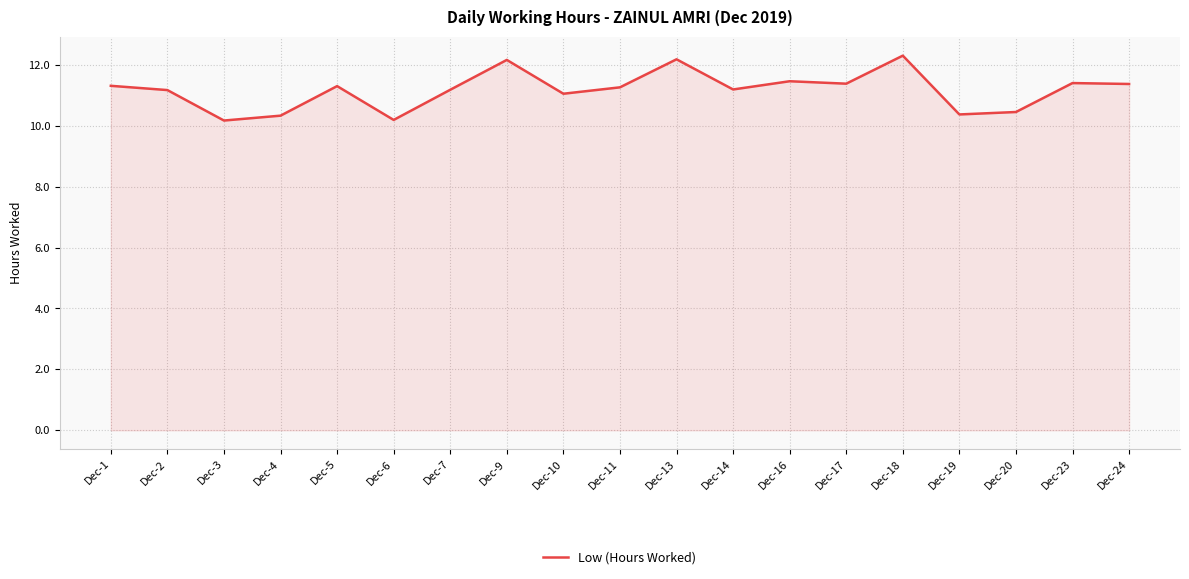

How many lines are shown in the chart?

1